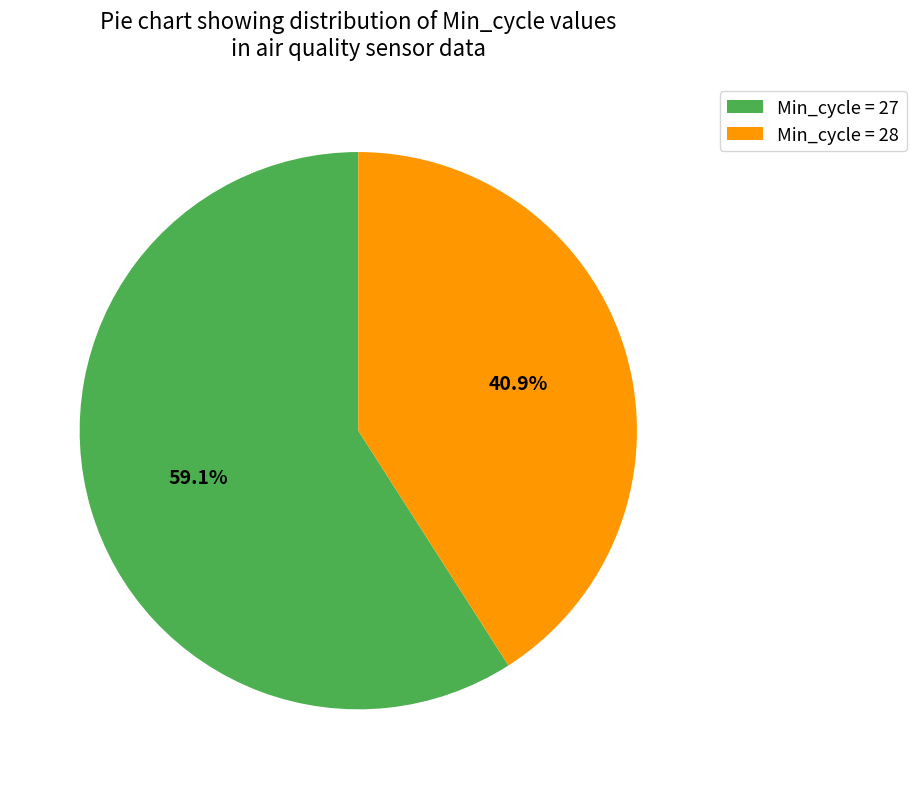

What is the ratio of the value at Min_cycle = 28 to the value at Min_cycle = 27?

0.7